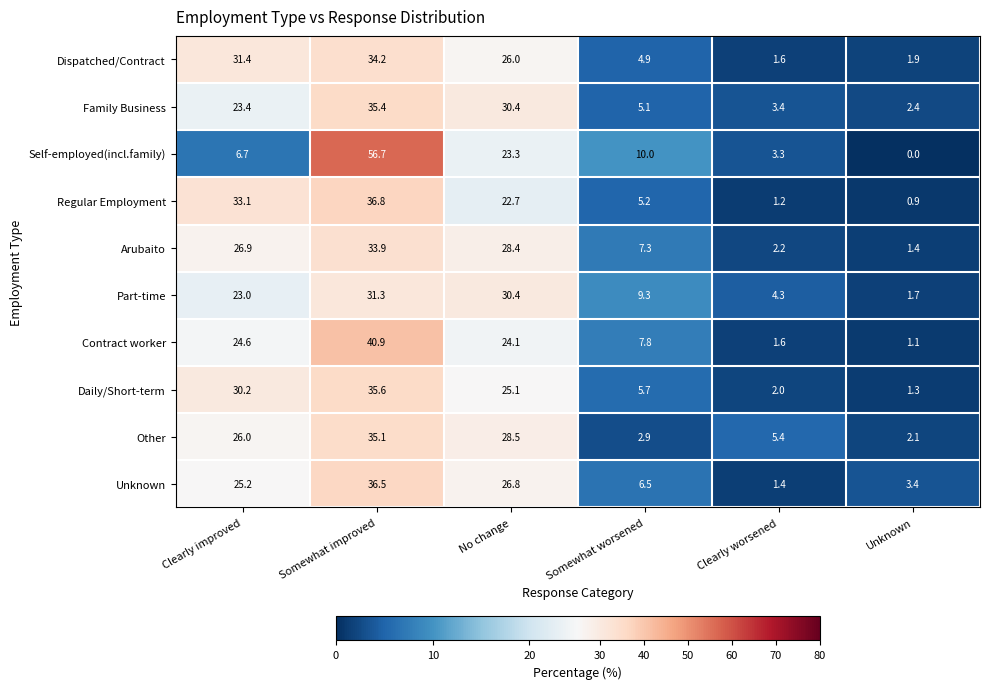

How many categories are shown in the chart?

6